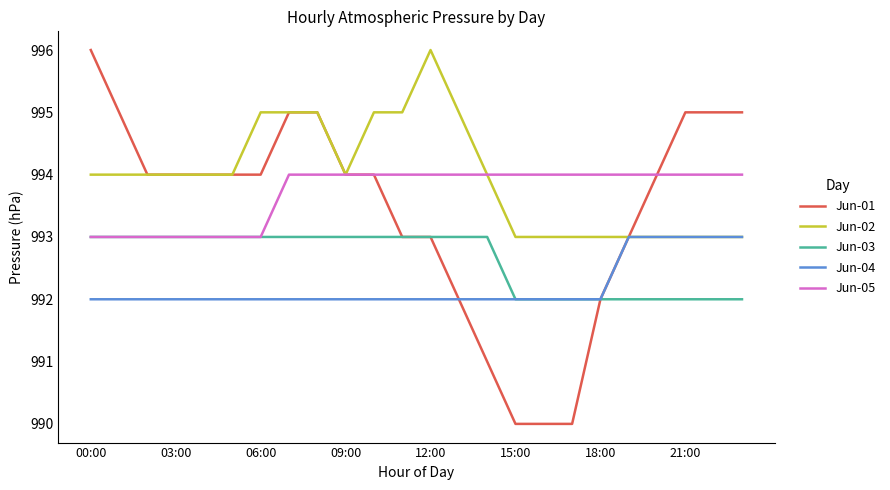

What is the minimum value shown in the chart?

990